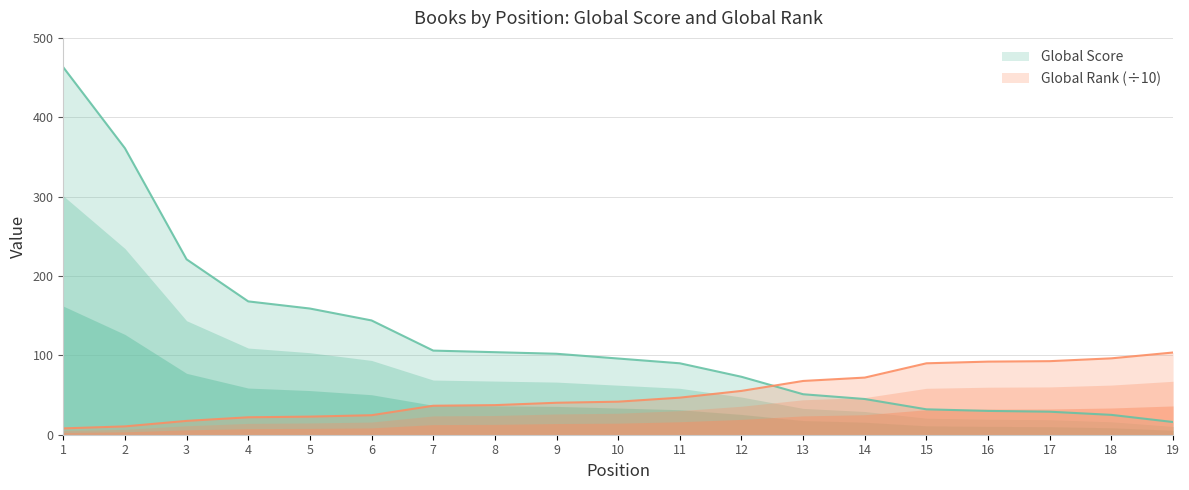

Which has a higher value, 10 or 17?

10